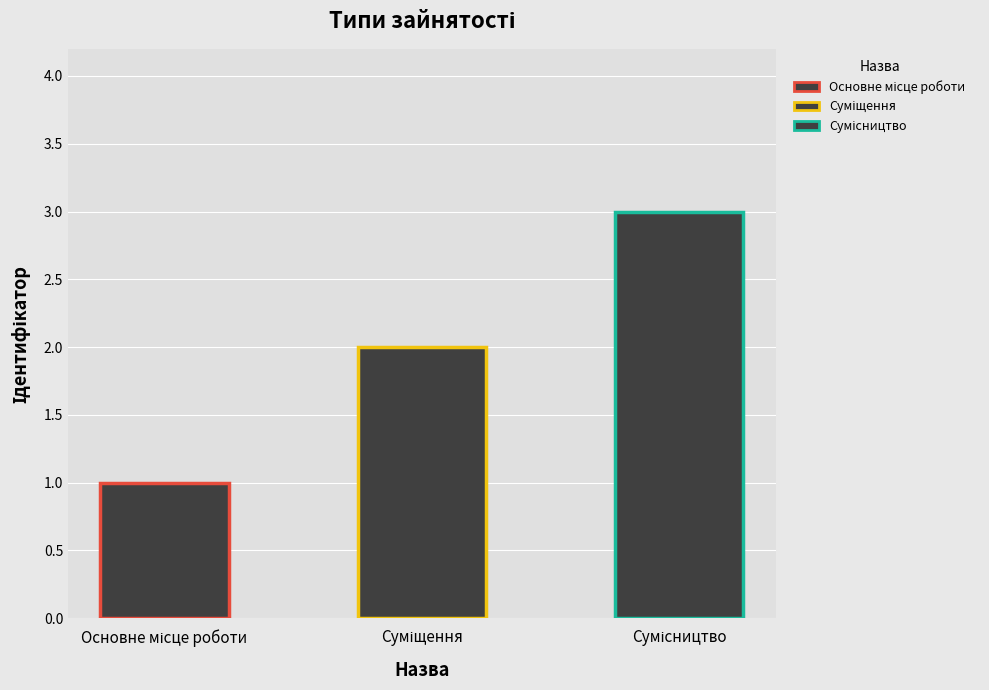

What is the greatest value displayed?

3